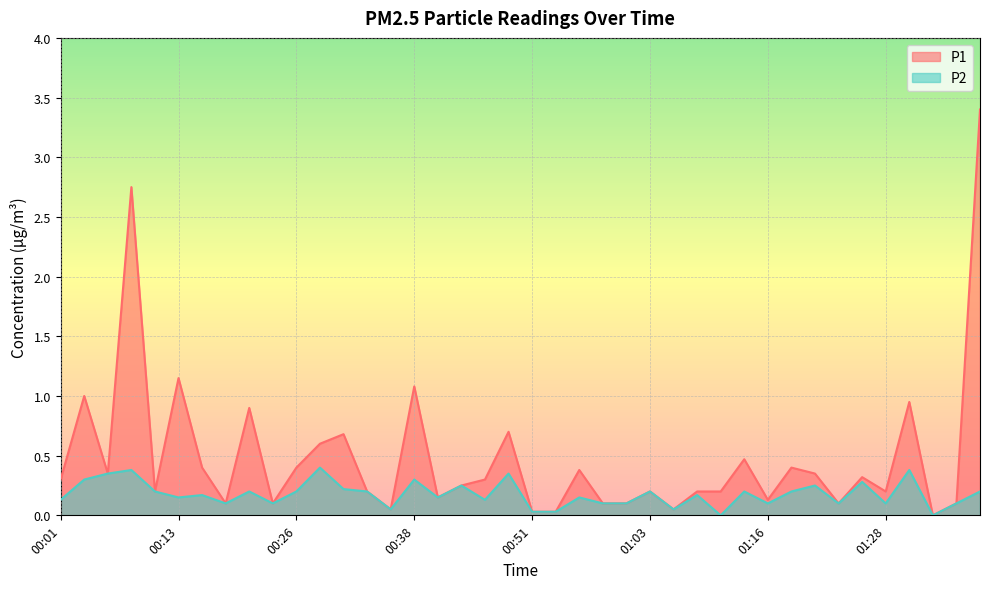

At which category is the sum across all series the highest?

01:38